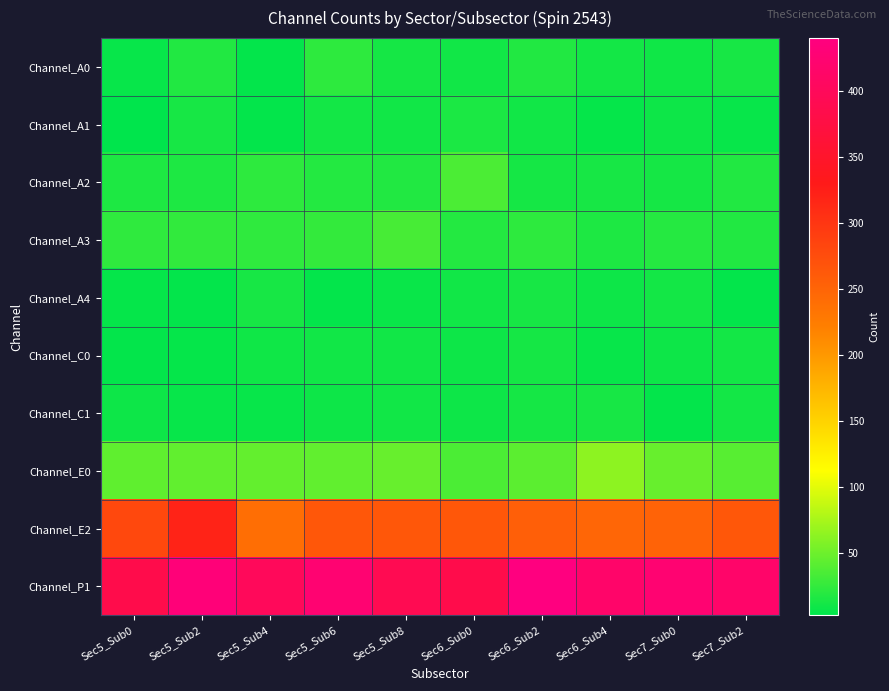

Reading right to left, transcribe all the data shown in this chart.

Channel_A0: Sec7_Sub2=14	Sec7_Sub0=10	Sec6_Sub4=12	Sec6_Sub2=18	Sec6_Sub0=11	Sec5_Sub8=13	Sec5_Sub6=23	Sec5_Sub4=5	Sec5_Sub2=18	Sec5_Sub0=7
Channel_A1: Sec7_Sub2=7	Sec7_Sub0=9	Sec6_Sub4=6	Sec6_Sub2=11	Sec6_Sub0=15	Sec5_Sub8=11	Sec5_Sub6=12	Sec5_Sub4=5	Sec5_Sub2=14	Sec5_Sub0=3
Channel_A2: Sec7_Sub2=18	Sec7_Sub0=13	Sec6_Sub4=14	Sec6_Sub2=13	Sec6_Sub0=36	Sec5_Sub8=18	Sec5_Sub6=19	Sec5_Sub4=23	Sec5_Sub2=16	Sec5_Sub0=16
Channel_A3: Sec7_Sub2=18	Sec7_Sub0=20	Sec6_Sub4=16	Sec6_Sub2=23	Sec6_Sub0=19	Sec5_Sub8=34	Sec5_Sub6=26	Sec5_Sub4=24	Sec5_Sub2=25	Sec5_Sub0=24
Channel_A4: Sec7_Sub2=5	Sec7_Sub0=12	Sec6_Sub4=9	Sec6_Sub2=14	Sec6_Sub0=11	Sec5_Sub8=8	Sec5_Sub6=5	Sec5_Sub4=14	Sec5_Sub2=5	Sec5_Sub0=6
Channel_C0: Sec7_Sub2=12	Sec7_Sub0=9	Sec6_Sub4=7	Sec6_Sub2=13	Sec6_Sub0=9	Sec5_Sub8=11	Sec5_Sub6=11	Sec5_Sub4=10	Sec5_Sub2=6	Sec5_Sub0=5
Channel_C1: Sec7_Sub2=12	Sec7_Sub0=5	Sec6_Sub4=14	Sec6_Sub2=13	Sec6_Sub0=9	Sec5_Sub8=11	Sec5_Sub6=9	Sec5_Sub4=7	Sec5_Sub2=7	Sec5_Sub0=9
Channel_E0: Sec7_Sub2=41	Sec7_Sub0=48	Sec6_Sub4=64	Sec6_Sub2=43	Sec6_Sub0=36	Sec5_Sub8=48	Sec5_Sub6=45	Sec5_Sub4=46	Sec5_Sub2=45	Sec5_Sub0=44
Channel_E2: Sec7_Sub2=264	Sec7_Sub0=252	Sec6_Sub4=248	Sec6_Sub2=256	Sec6_Sub0=264	Sec5_Sub8=264	Sec5_Sub6=264	Sec5_Sub4=240	Sec5_Sub2=320	Sec5_Sub0=280
Channel_P1: Sec7_Sub2=416	Sec7_Sub0=424	Sec6_Sub4=416	Sec6_Sub2=440	Sec6_Sub0=384	Sec5_Sub8=392	Sec5_Sub6=424	Sec5_Sub4=400	Sec5_Sub2=432	Sec5_Sub0=384